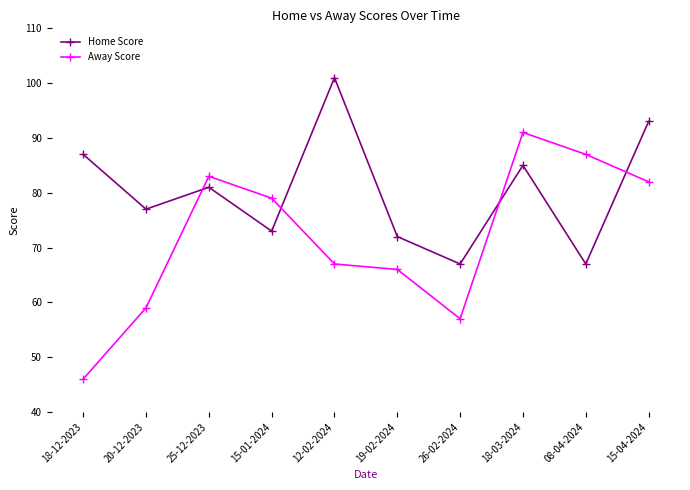

What is the lowest value of the Away Score series?

46